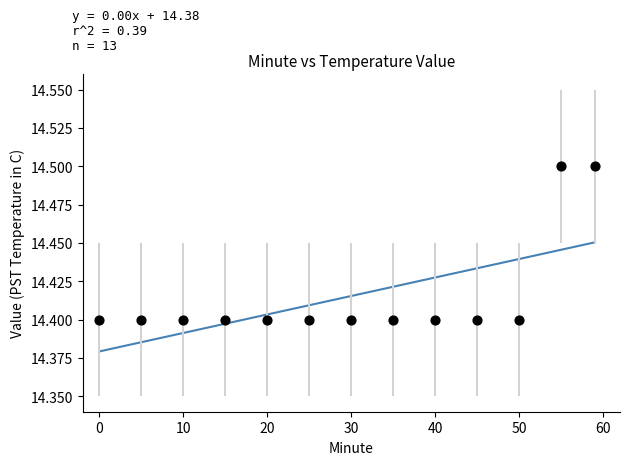

What is the range of X values (max minus min)?

59.0